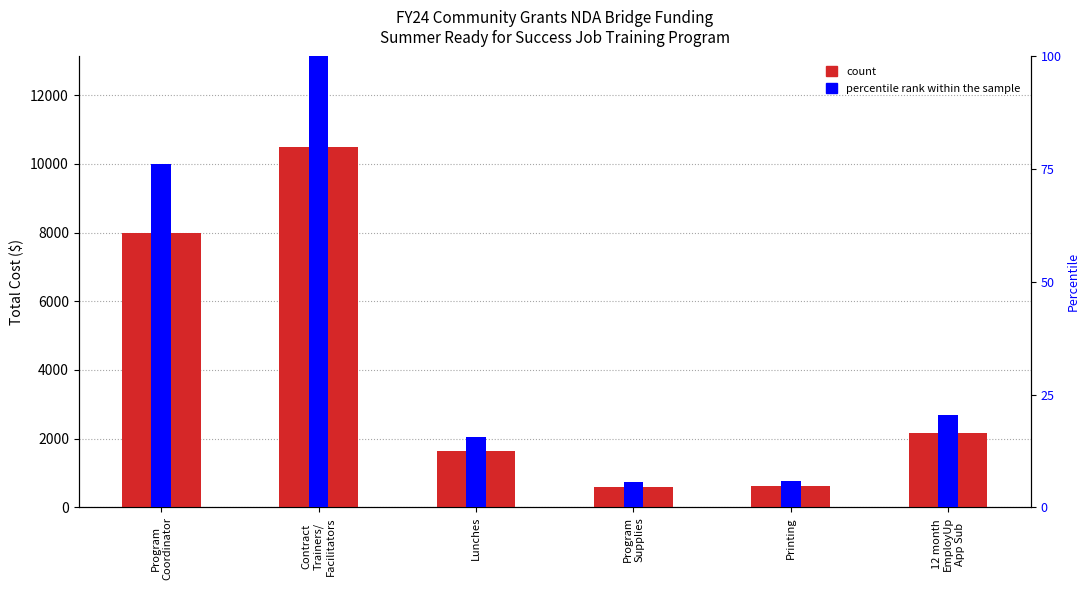

What is the label of the 5th bar from the left?

Printing